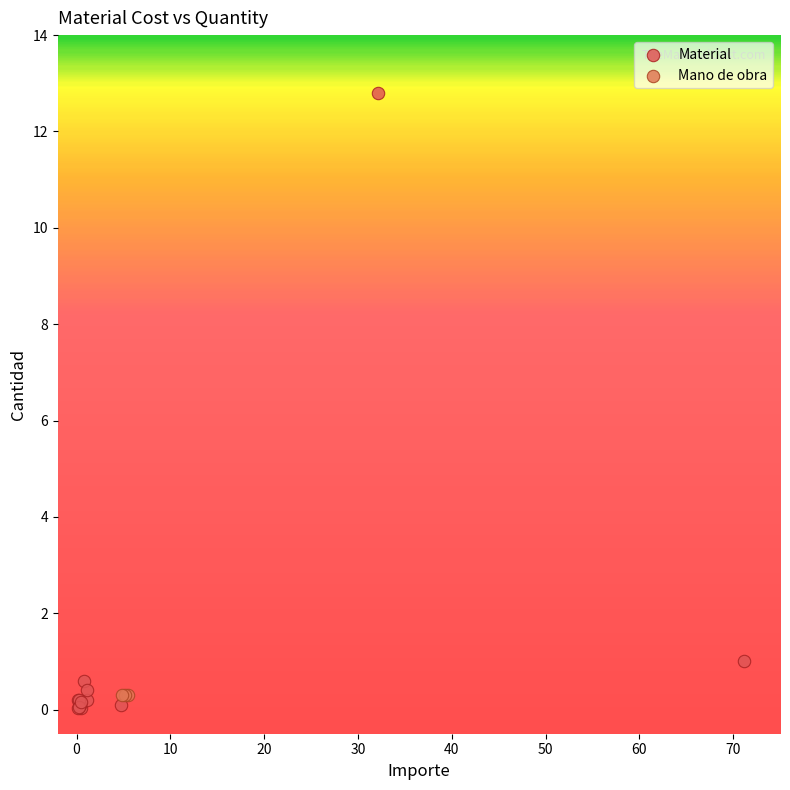

Which series reaches the maximum Y coordinate?

Material